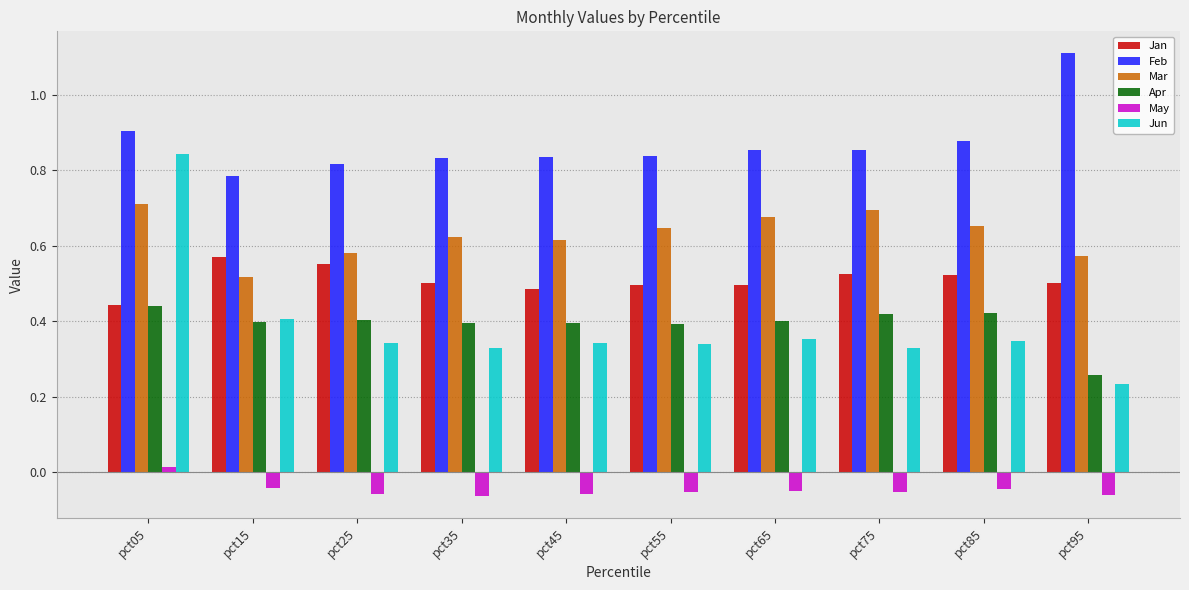

Which series has the largest range (max minus min)?

Jun